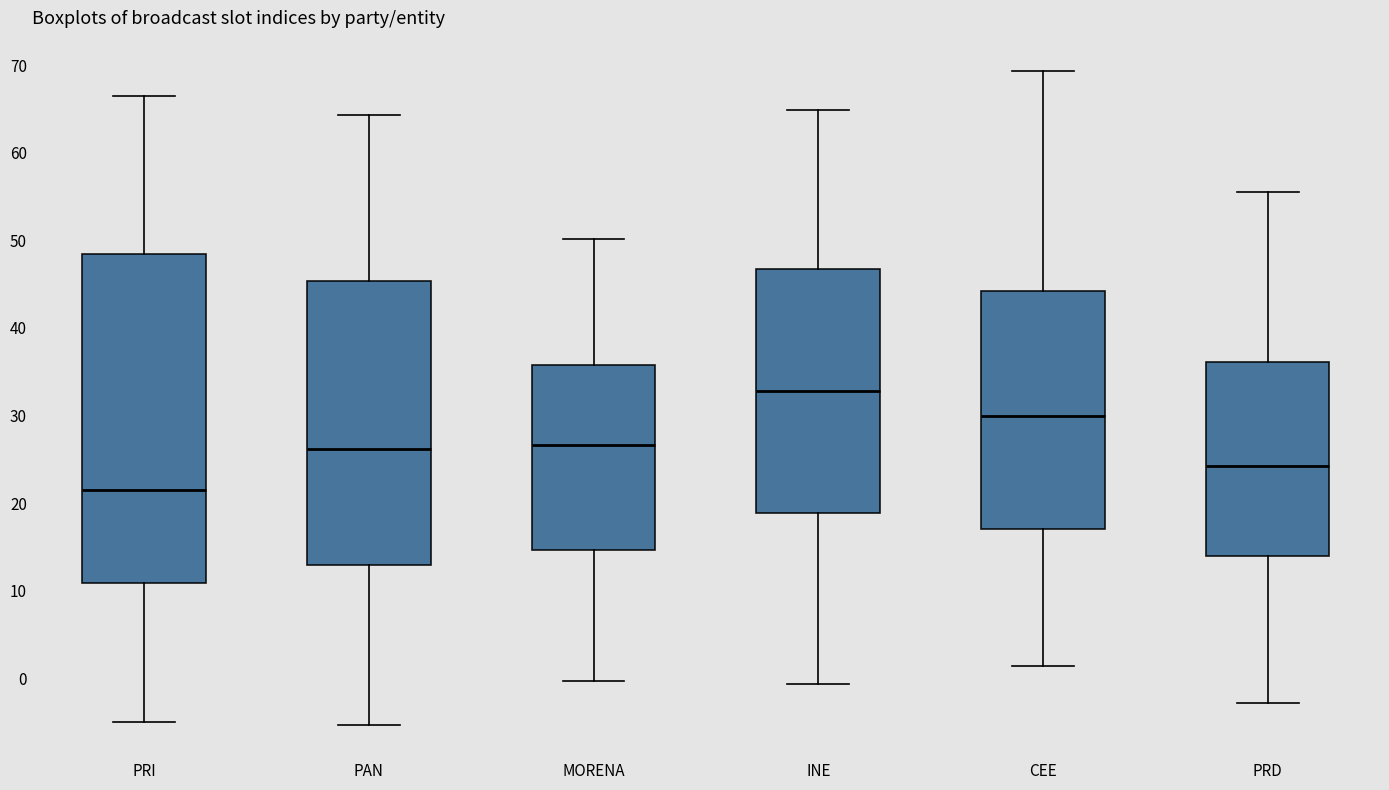

Comparing the boxes themselves (not the whiskers), which one is the tallest?

PRI